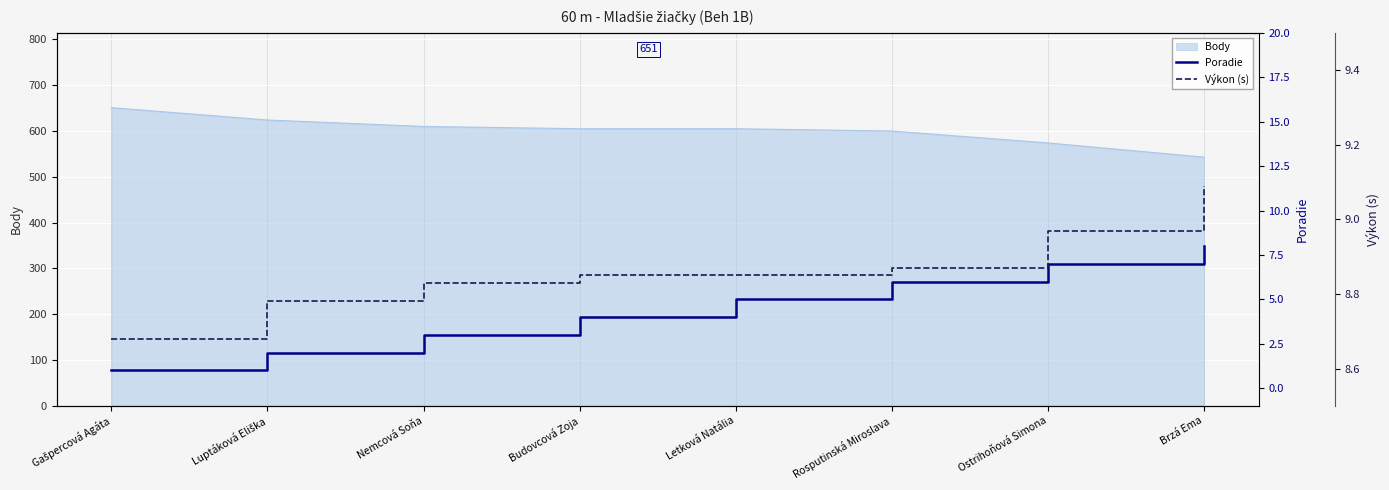

True or false: Výkon (s) has more than 1 interior local peaks.

False